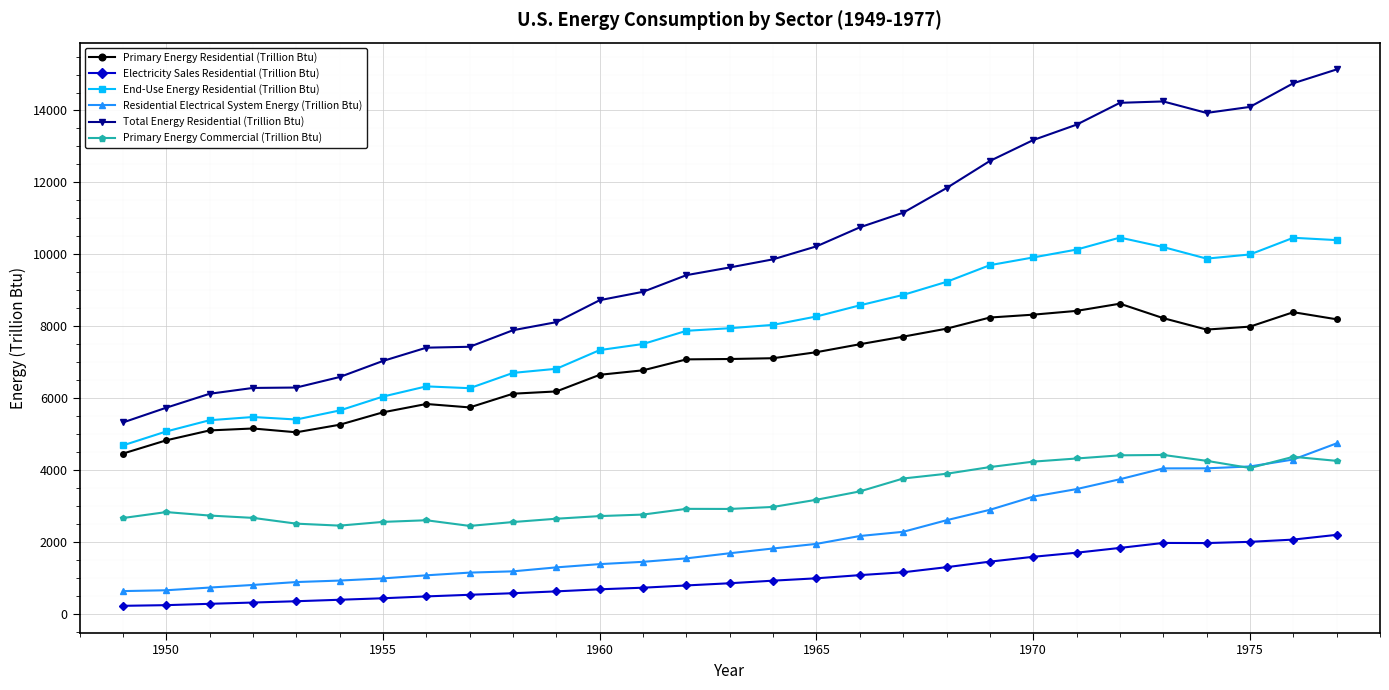

True or false: Primary Energy Commercial (Trillion Btu) has more than 2 interior local peaks.

True